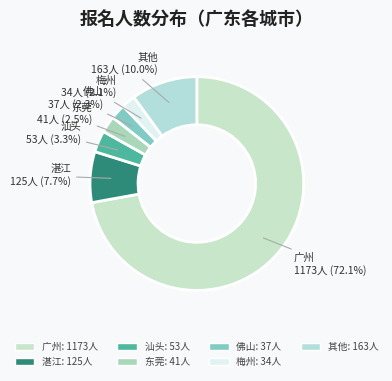

Which slice is the largest?

广州